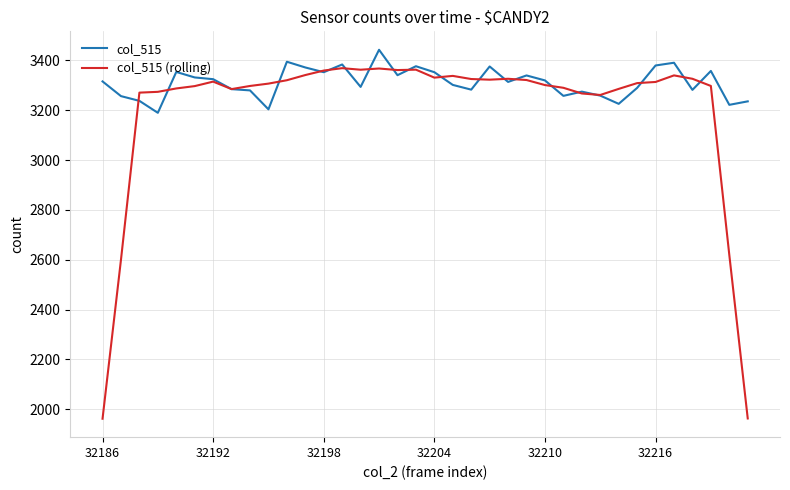

True or false: col_515 (rolling) and col_515 intersect in this chart.

True